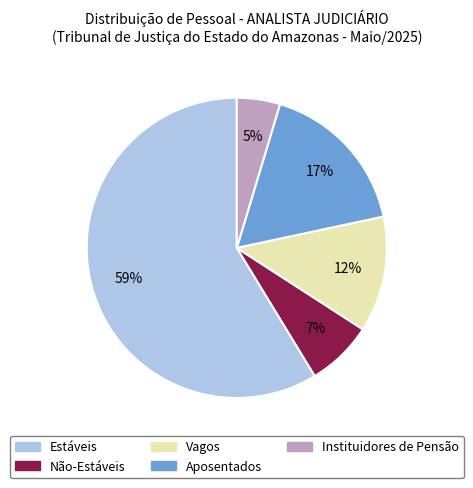

To the nearest percent, what is the average slice percentage?

20%